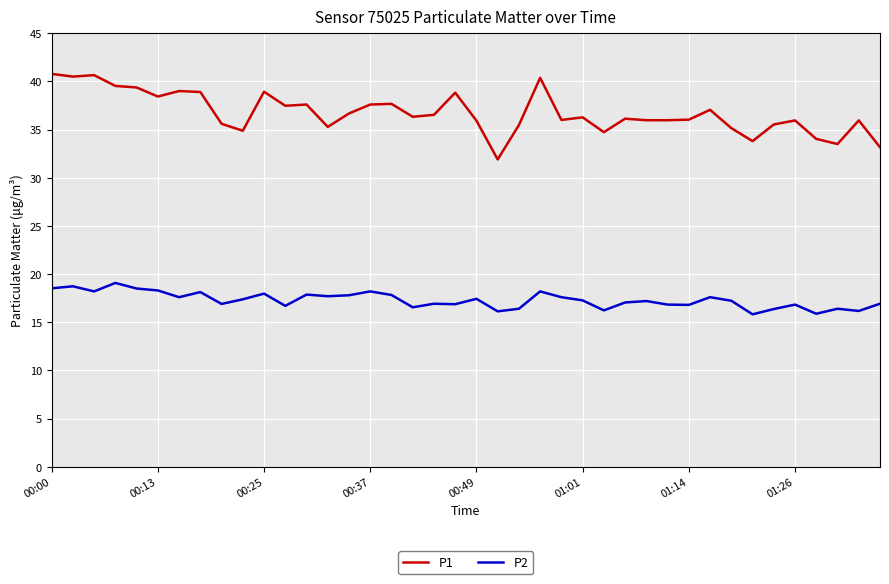

Which series has the largest total across all categories?

P1